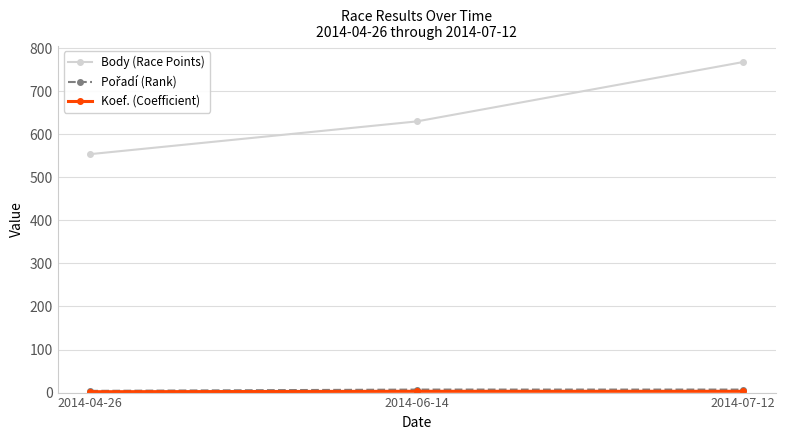

What is the highest value of the Body (Race Points) series?

768